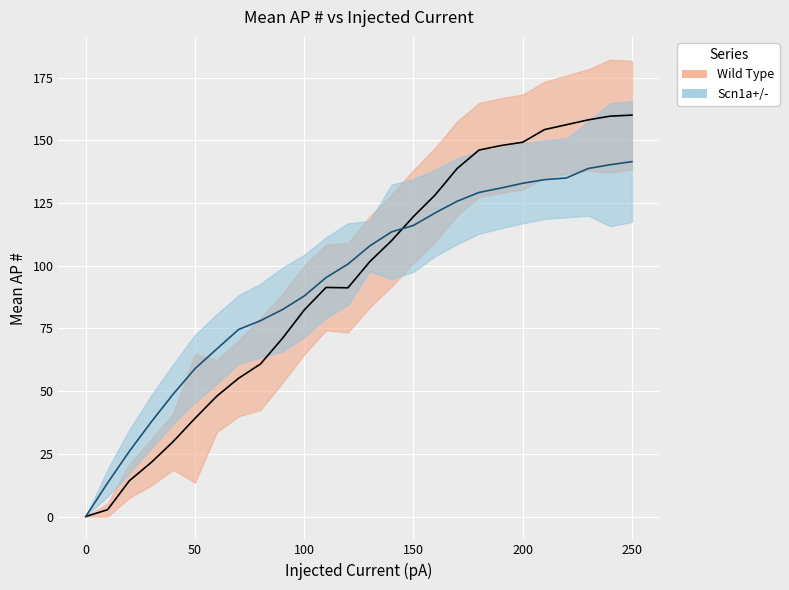

How many categories are shown in the chart?

26